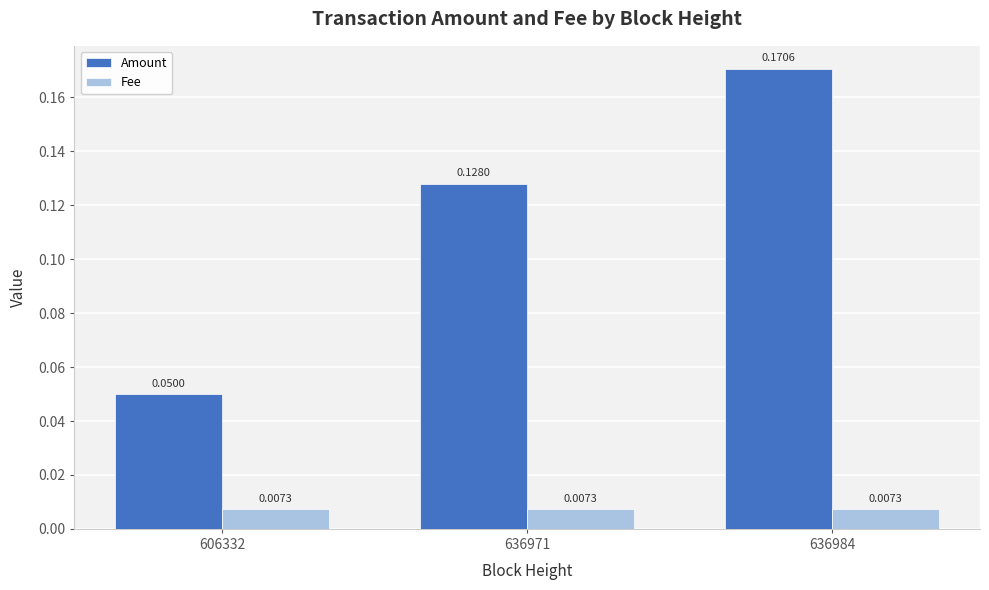

Rank the series at 606332 from lowest to highest value.

Fee, Amount